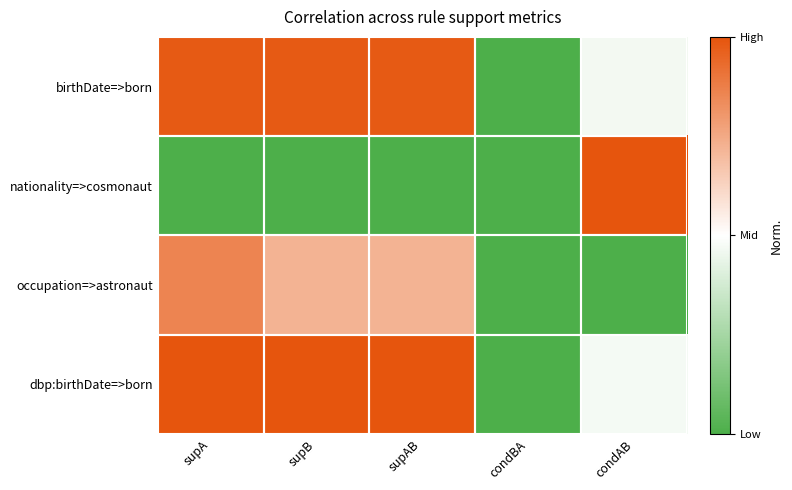

What is the total value across all series at supAB?

2.7